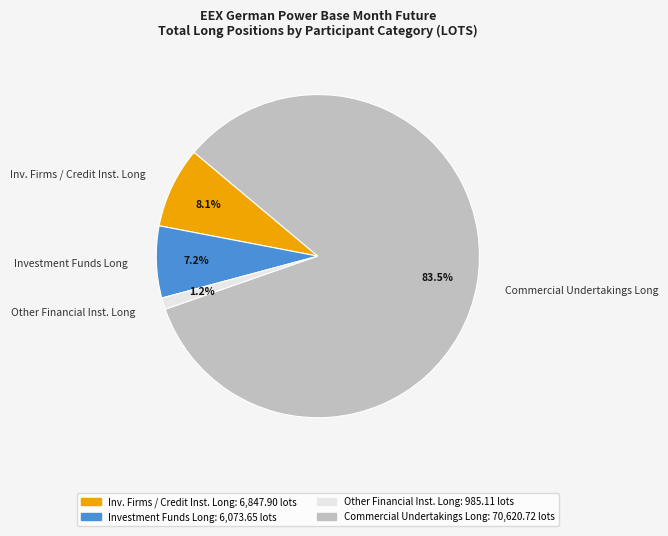

Between Commercial Undertakings Long and Inv. Firms / Credit Inst. Long, which is larger?

Commercial Undertakings Long